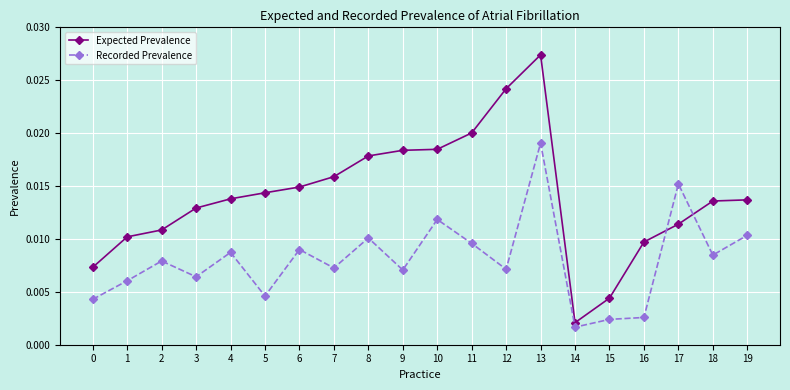

List the series in order of their peak value, lowest first.

Recorded Prevalence, Expected Prevalence